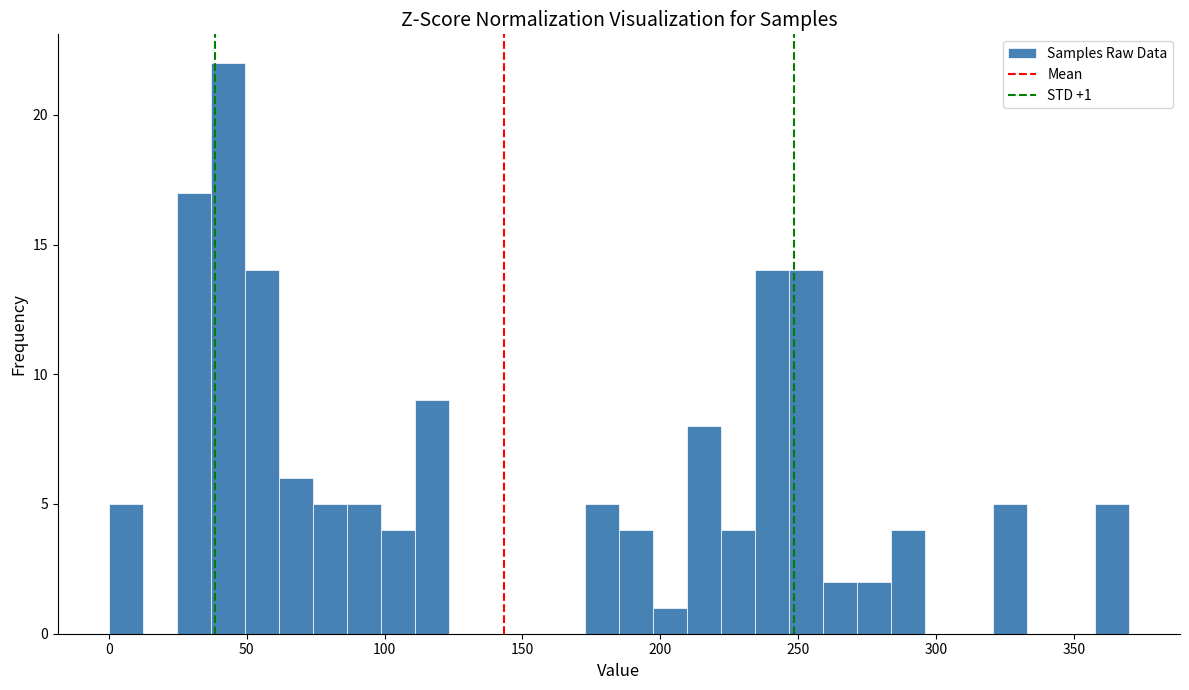

Read against the x-axis, roughly where is the centre of the tallest bar?

45